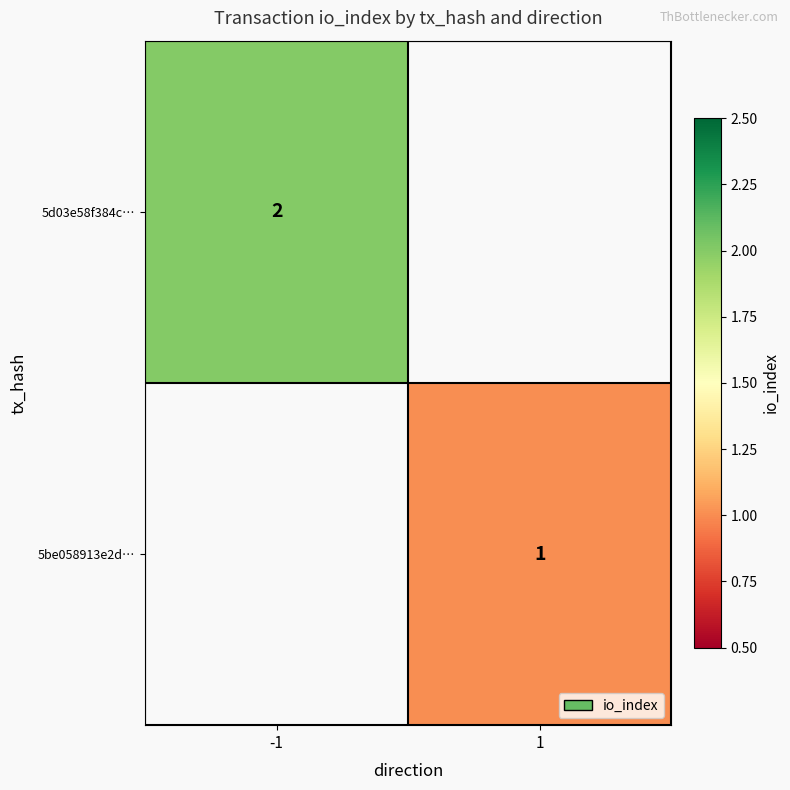

Is it true that 5d03e58f384c… equals 4 at -1?

False